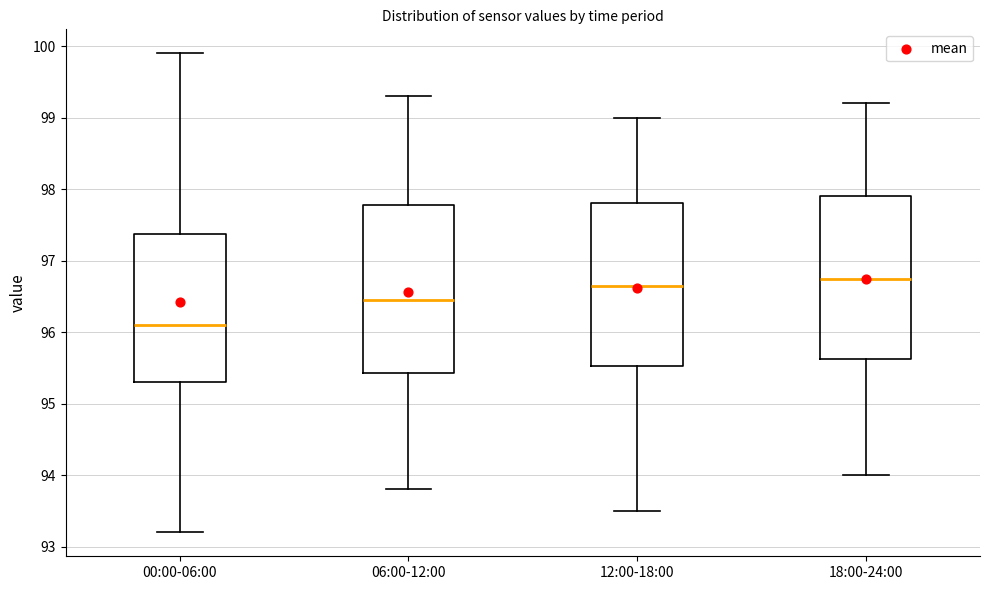

Reading left to right, transcribe this box plot: for each box, give where its median line is, the range the box spans, and where its two whiskers end, as read against the y-axis. The values are not printed on the chart, so give them approximately, as read against the axis.

00:00-06:00: median 96.1, box 95.3 to 97.4, whiskers 93.2 to 99.9
06:00-12:00: median 96.5, box 95.4 to 97.8, whiskers 93.8 to 99.3
12:00-18:00: median 96.7, box 95.5 to 97.8, whiskers 93.5 to 99.0
18:00-24:00: median 96.8, box 95.6 to 97.9, whiskers 94.0 to 99.2